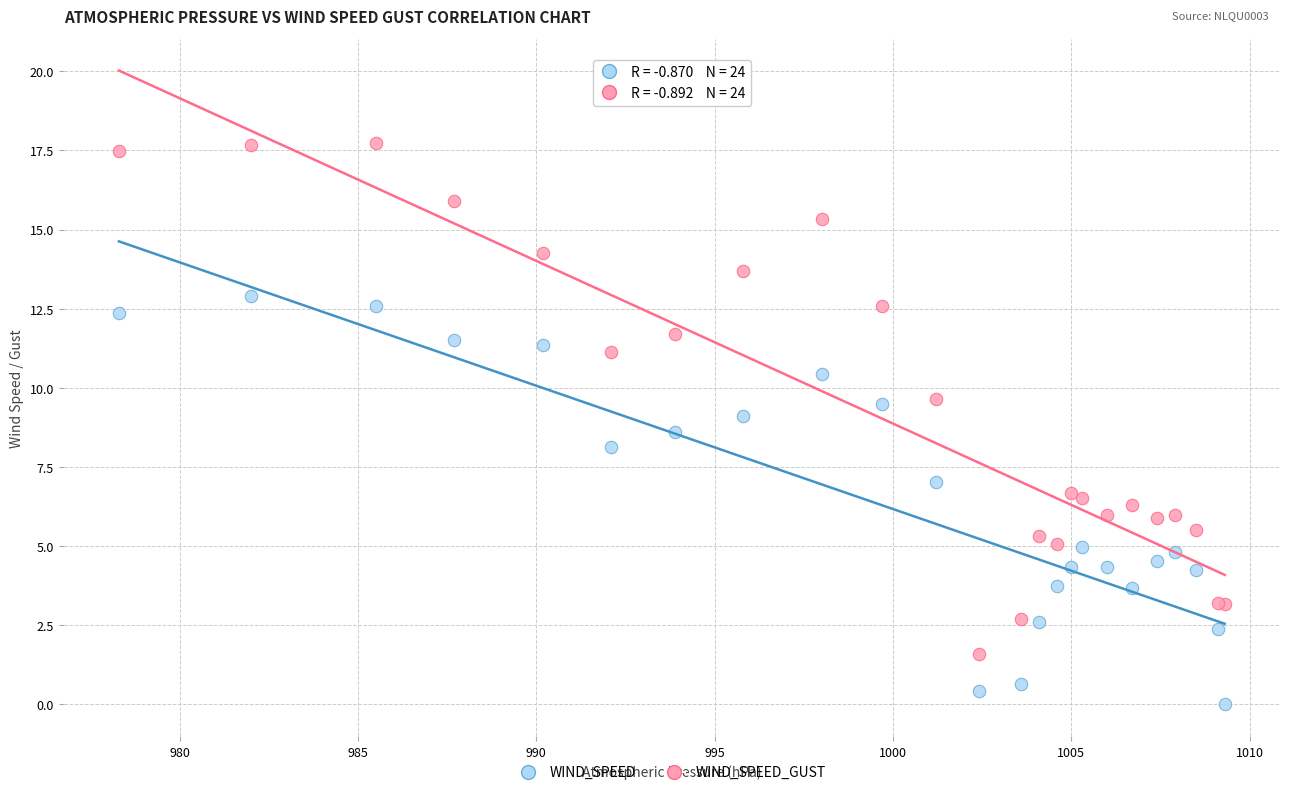

Which series contains the lowest Y value?

WIND_SPEED